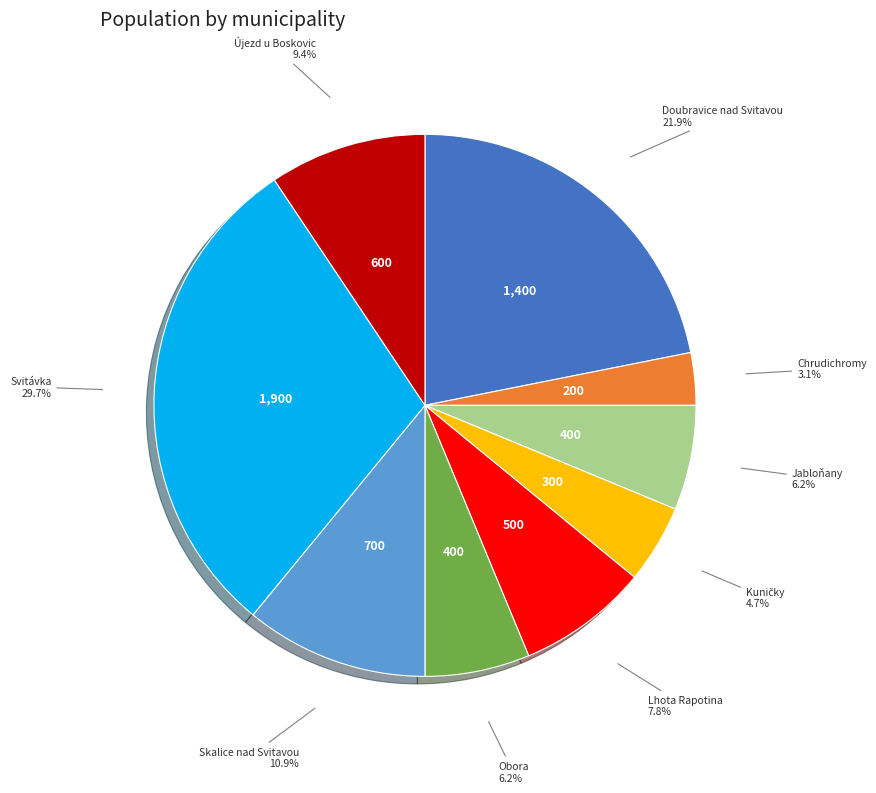

Is there a majority slice in this chart?

No